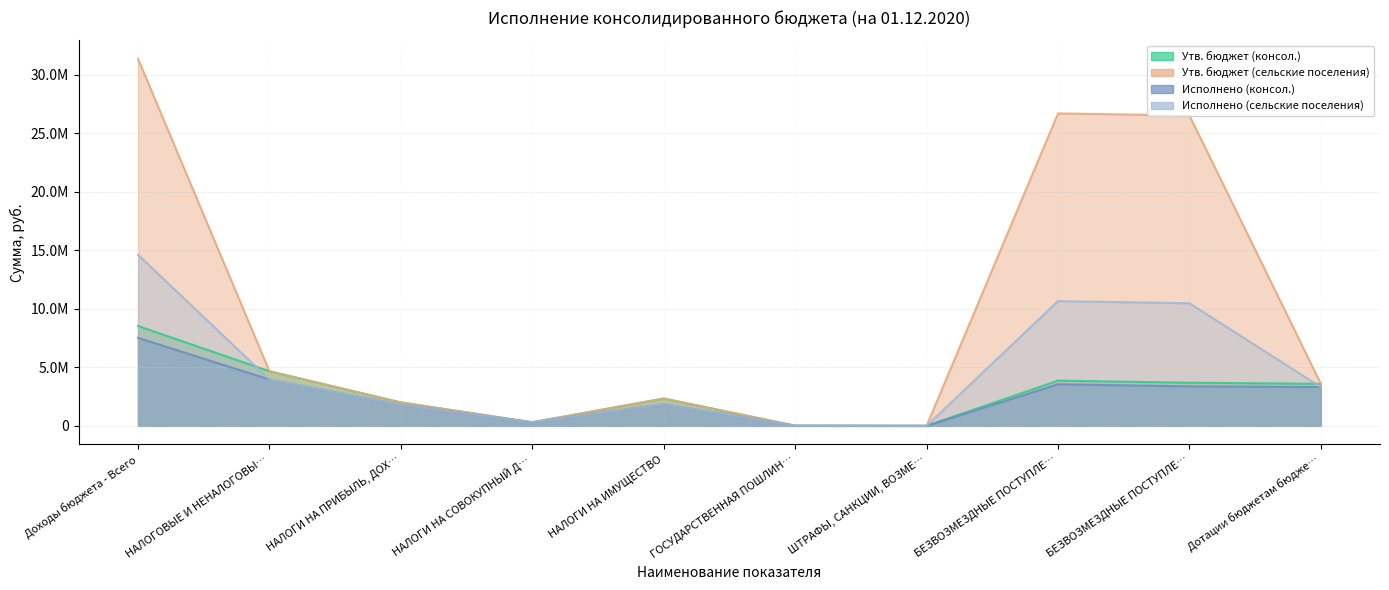

What are all the series names shown in the legend?

Утв. бюджет (консол.), Утв. бюджет (сельские поселения), Исполнено (консол.), Исполнено (сельские поселения)